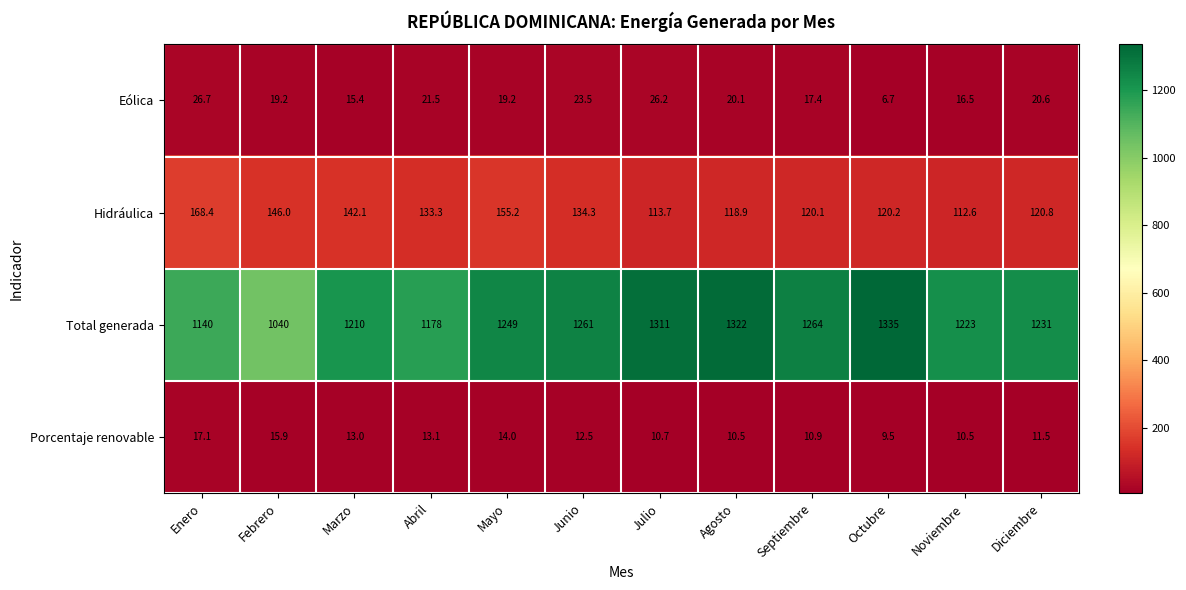

Is it true that Eólica equals 14.6 at Julio?

False